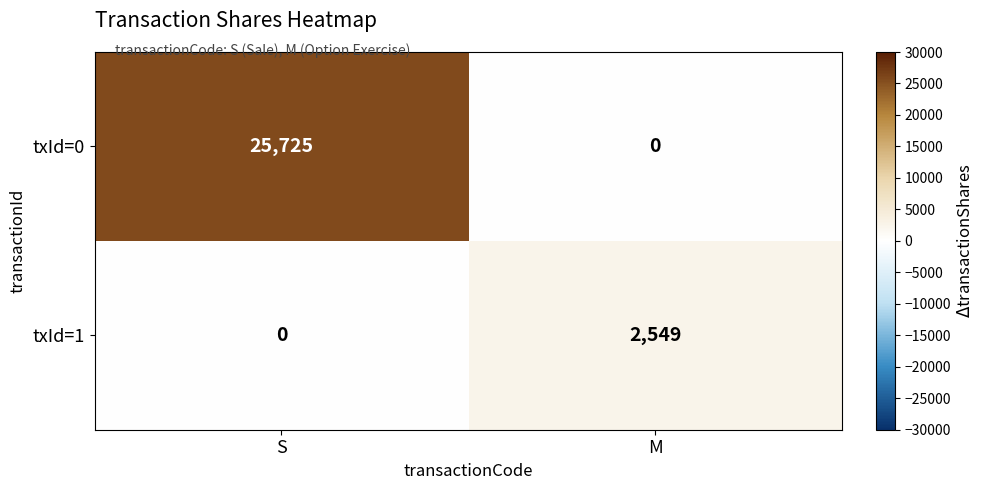

What is the difference between the maximum and minimum values in the txId=0 series?

25725